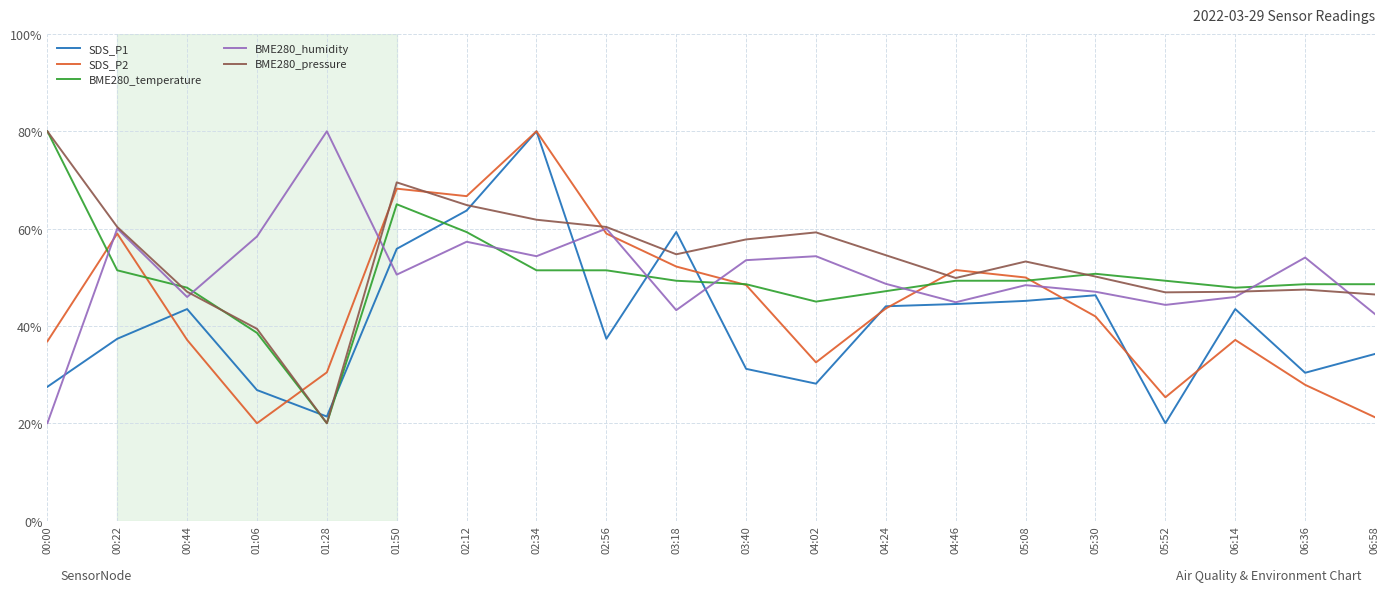

Read the SDS_P2 value at 04:02.

32.5